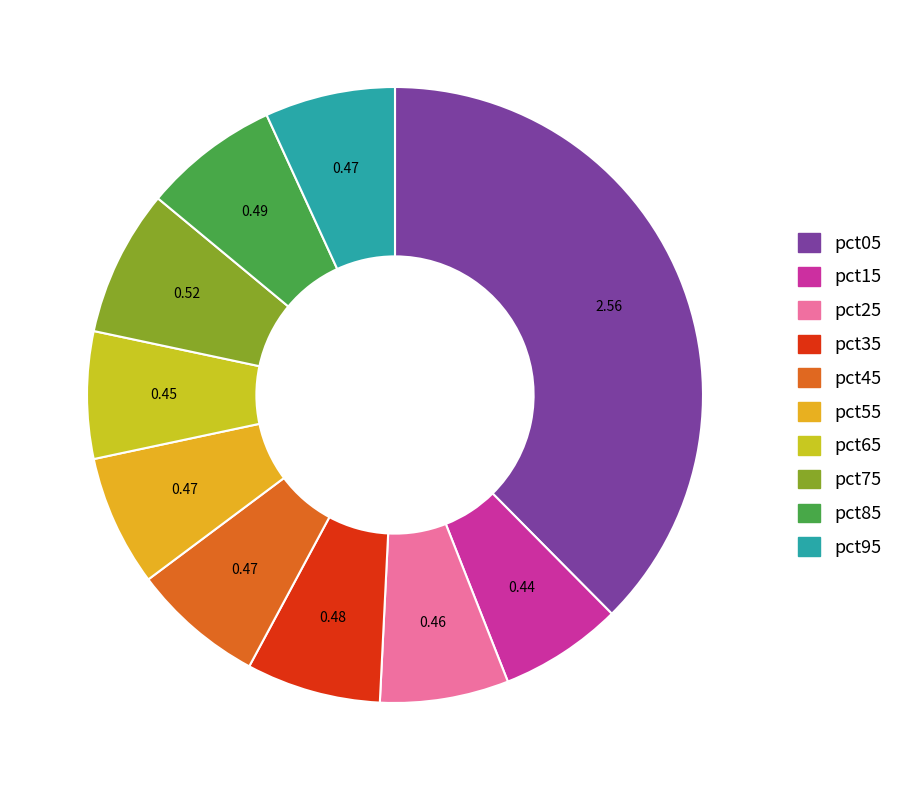

Do pct85 and pct55 together represent more than half of the pie?

No